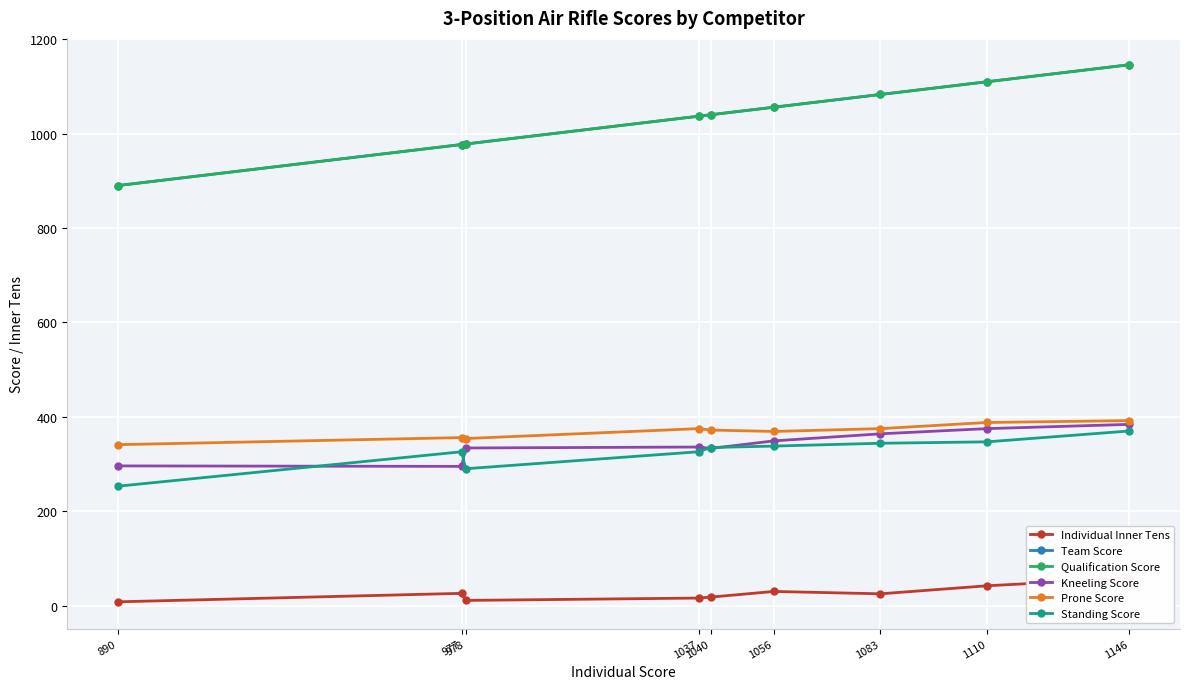

The Standing Score series shows 326 at 1037. True or false?

True